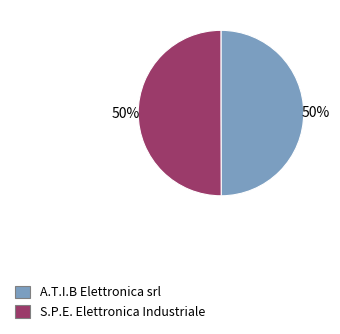

Combined, do S.P.E. Elettronica Industriale and A.T.I.B Elettronica srl account for over 50%?

Yes